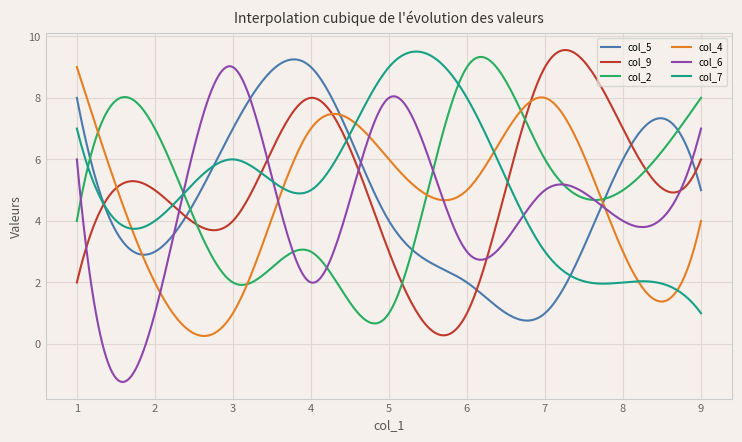

Which series has the largest range (max minus min)?

col_6